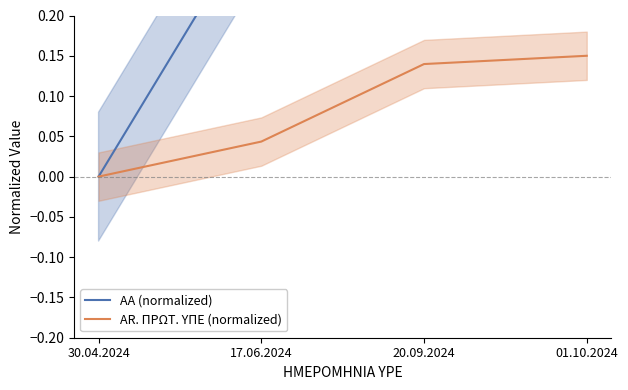

What is the difference between the maximum and minimum values in the AA (normalized) series?

1.0